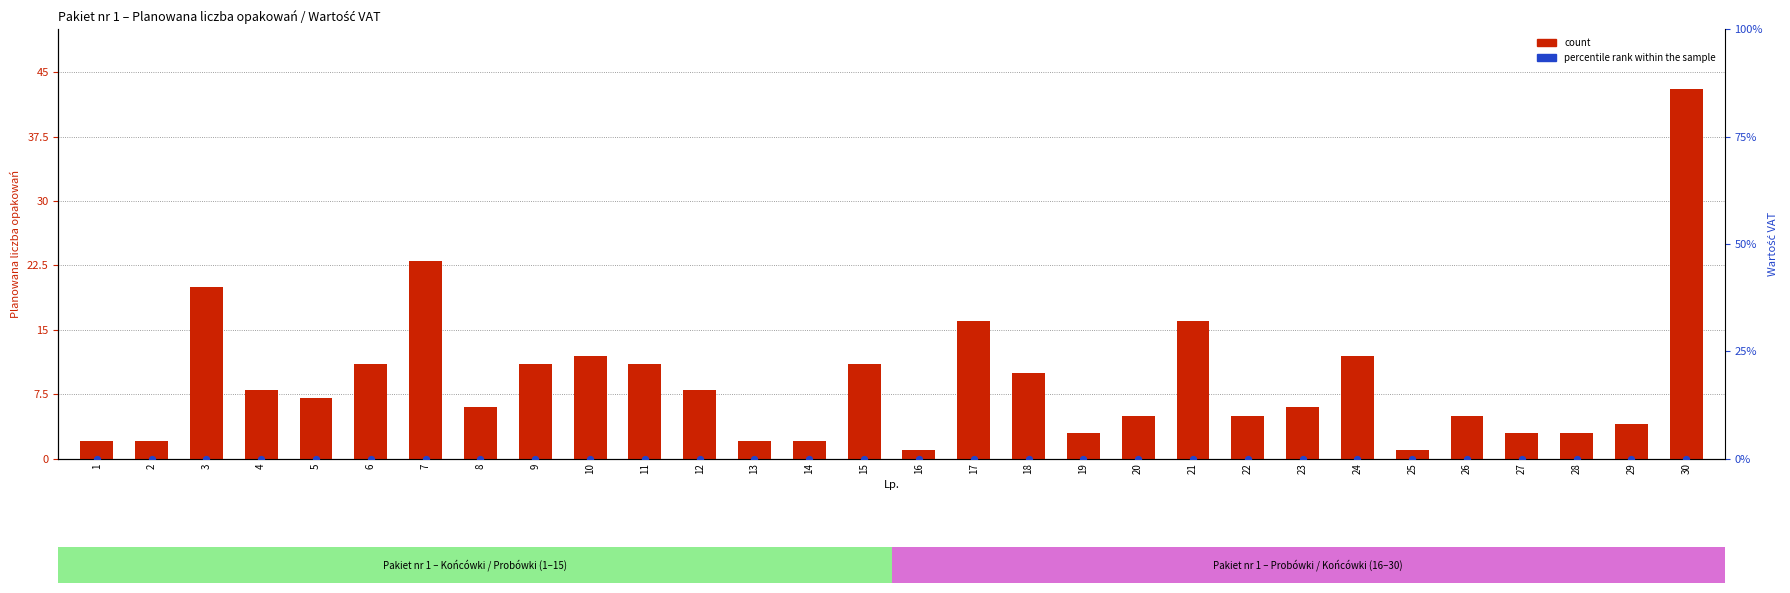

Which series has the widest spread of Y values?

count